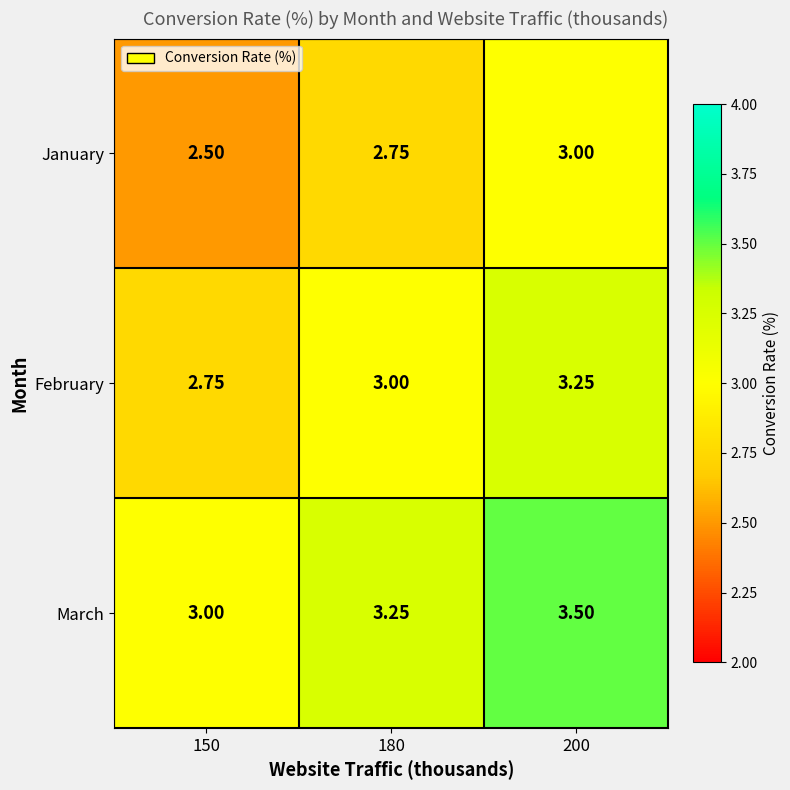

List the series in order of their overall mean, lowest first.

January, February, March